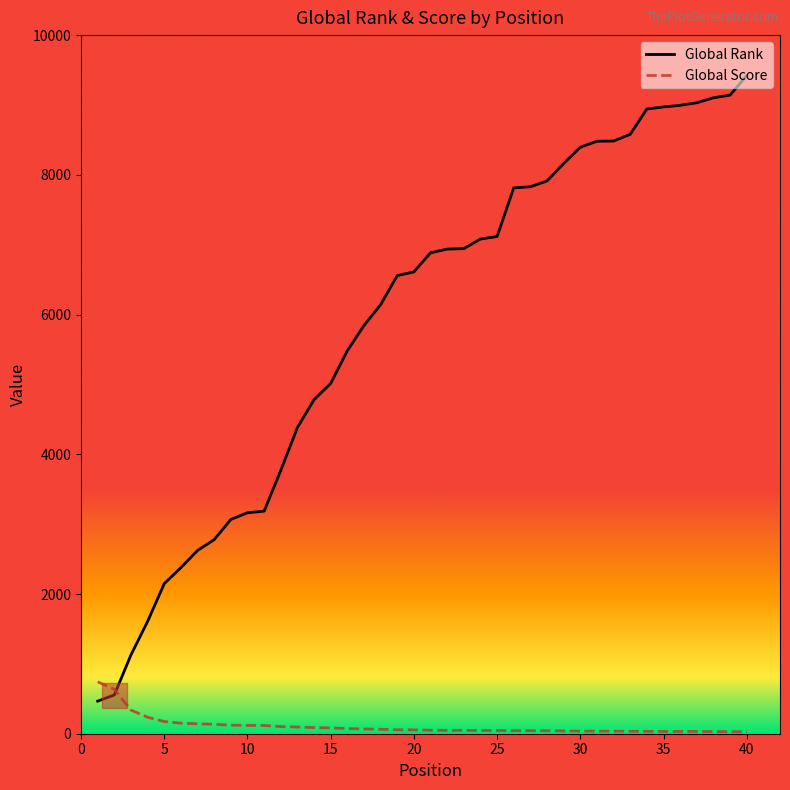

What is the highest value of the Global Rank series?

9420